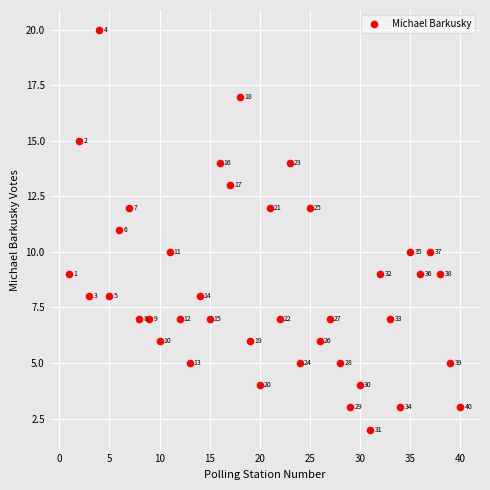

What Y value in the scatter plot is closest to 11?

11